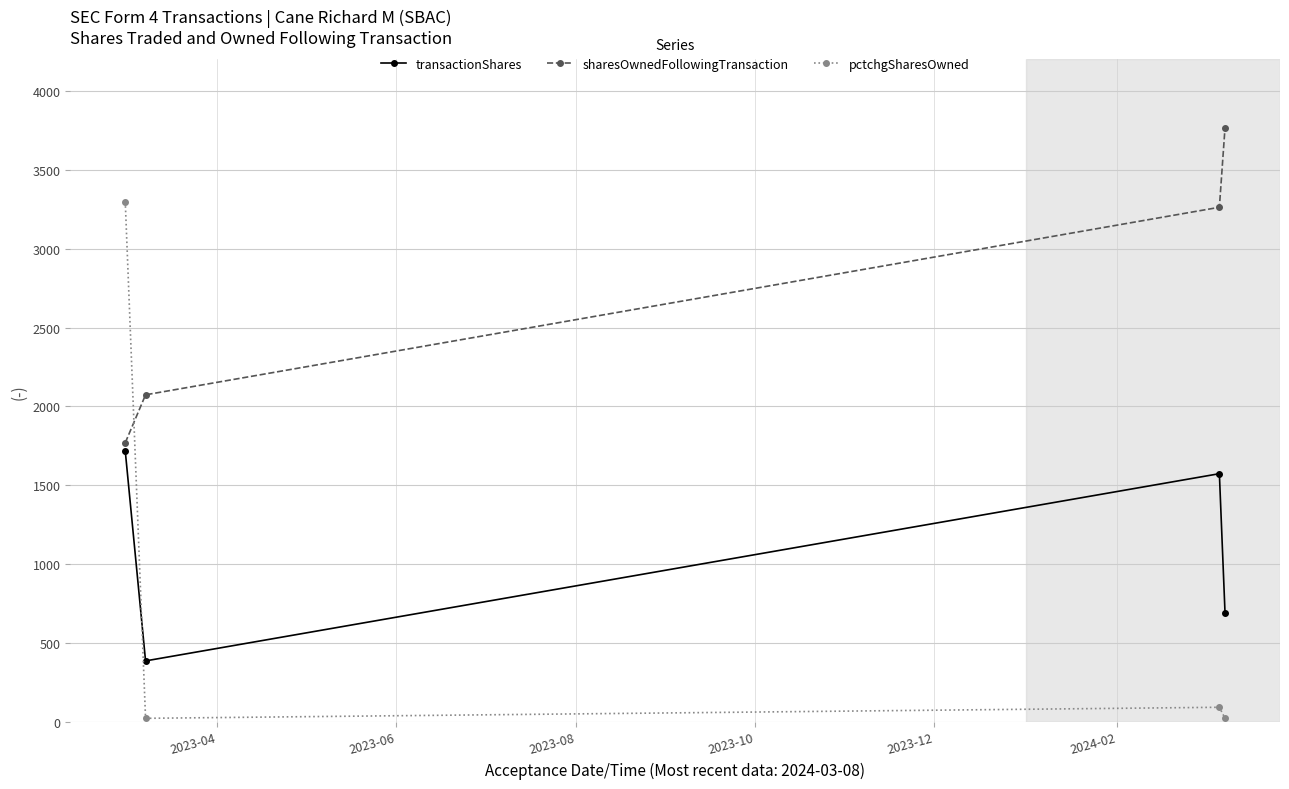

Which series has the widest spread of values?

pctchgSharesOwned